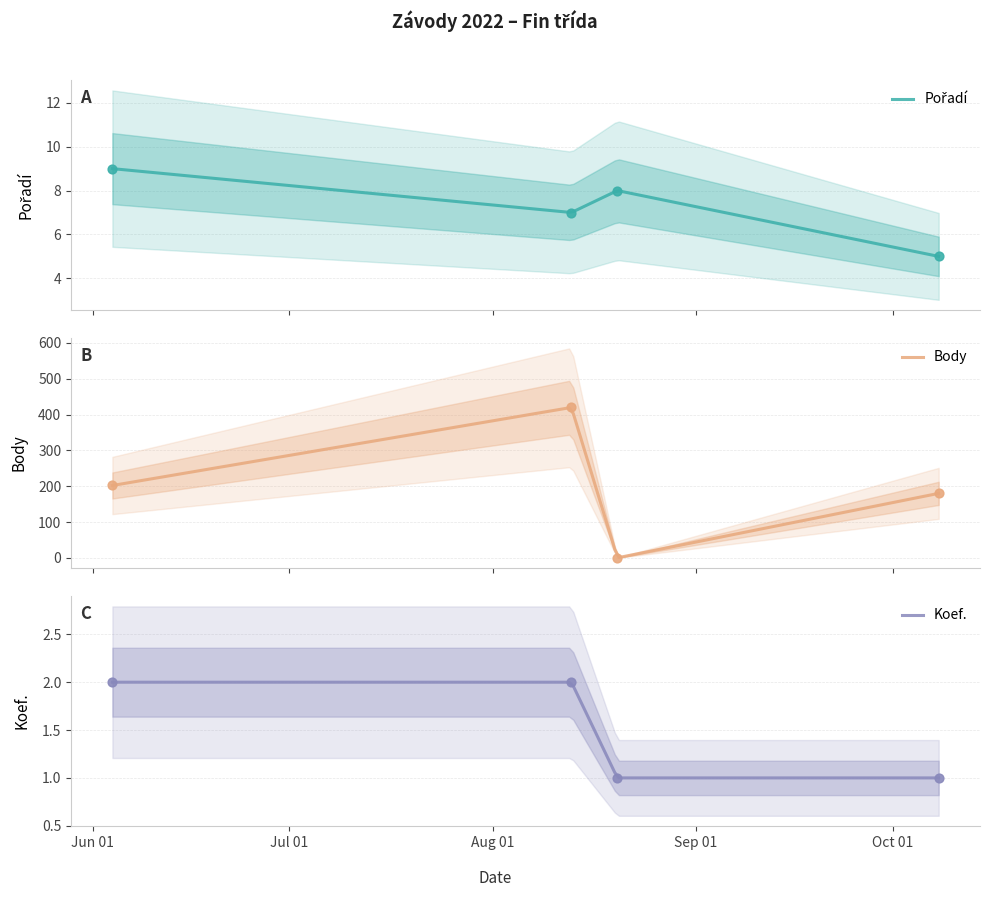

Which series contains the highest Y value?

Body